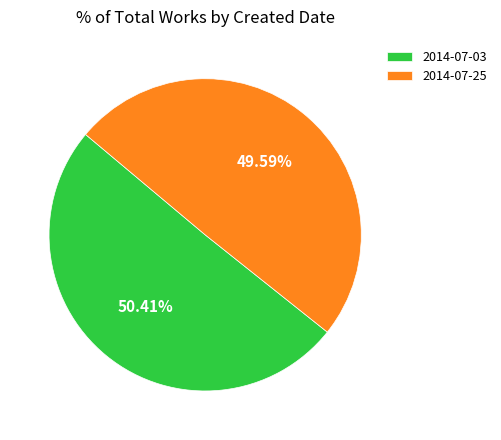

The 2014-07-25 slice represents 50% of the pie. True or false?

True